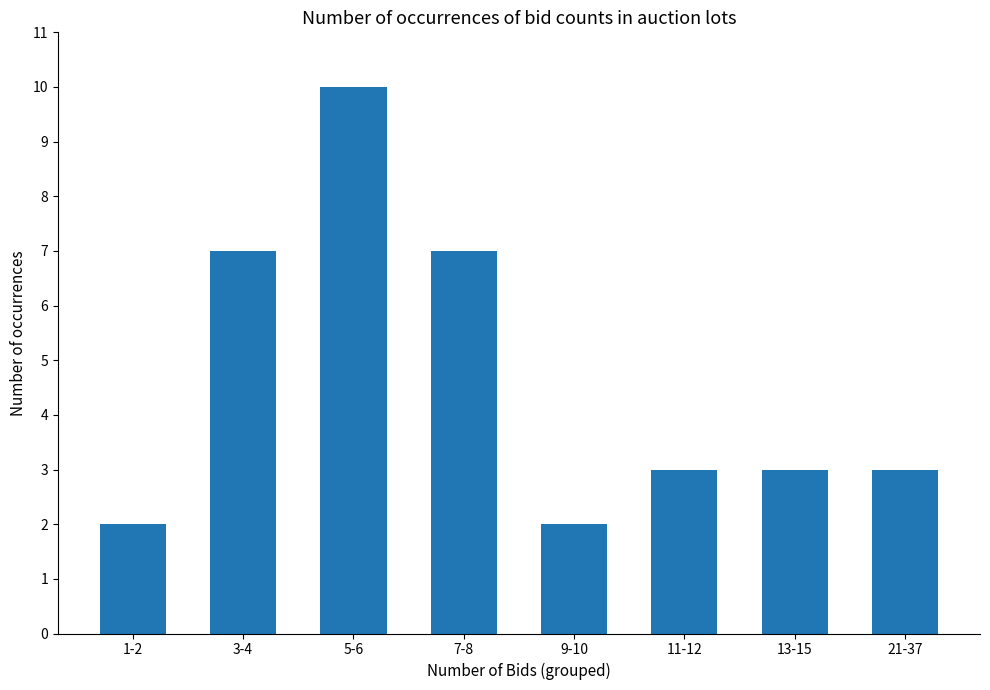

The chart shows a value of 3 at 1-2. True or false?

False